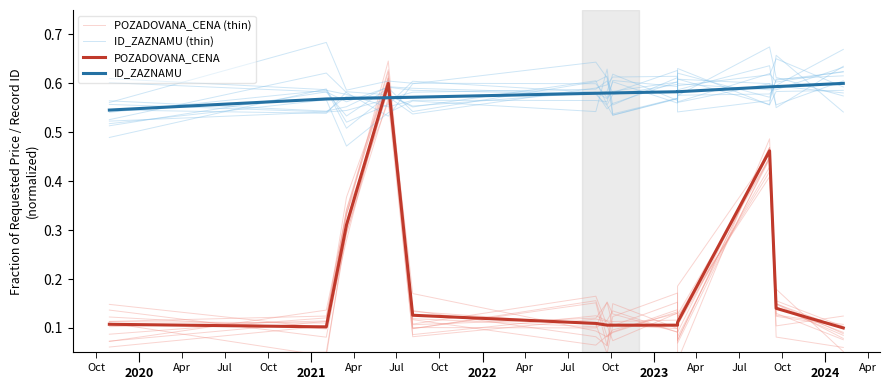

Reading left to right, what are all the values shown in this chart?

POZADOVANA_CENA (thin): 0.1	0.1	0.3	0.6	0.1	0.1	0.2	0.1	0.1	0.1	0.4	0.1	0.1
ID_ZAZNAMU (thin): 0.6	0.6	0.5	0.6	0.5	0.6	0.6	0.6	0.6	0.6	0.6	0.7	0.6
POZADOVANA_CENA: 0.1	0.1	0.3	0.6	0.1	0.1	0.1	0.1	0.1	0.1	0.5	0.1	0.1
ID_ZAZNAMU: 0.5	0.6	0.6	0.6	0.6	0.6	0.6	0.6	0.6	0.6	0.6	0.6	0.6